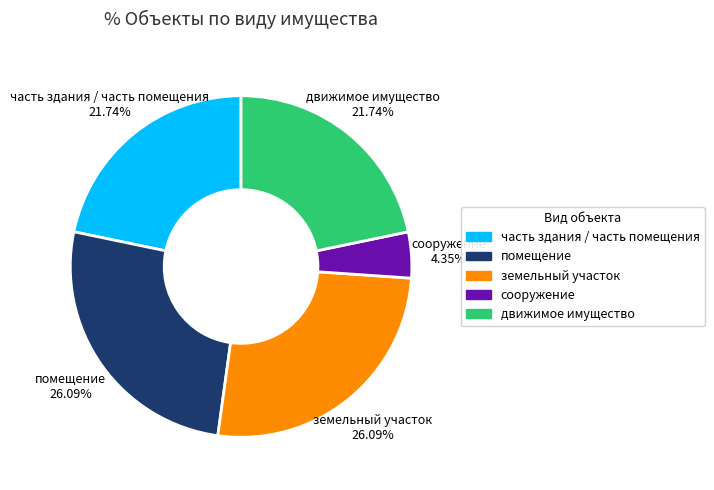

What percentage is the сооружение slice, to the nearest percent?

4%